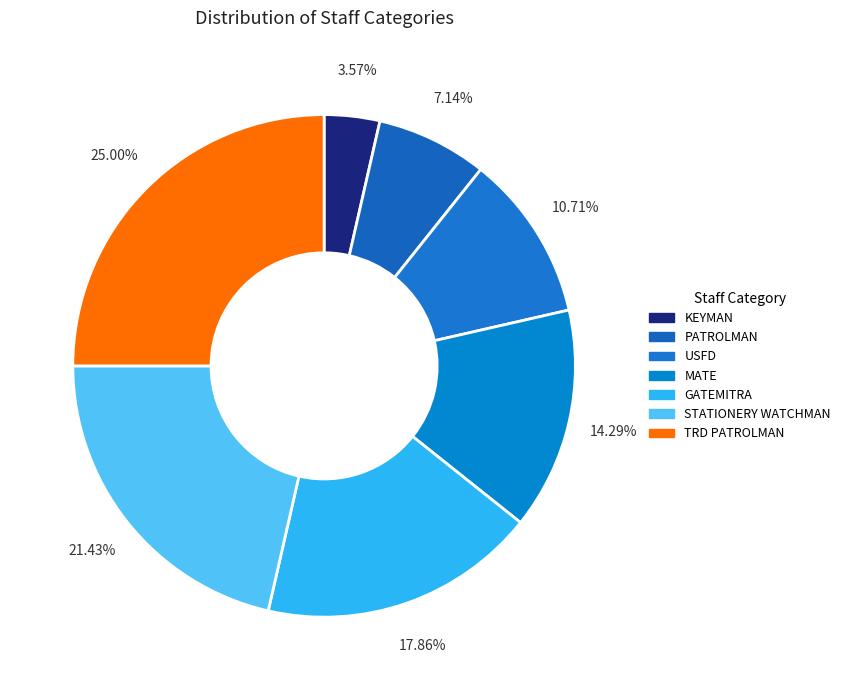

Is there any slice that represents more than half of the pie?

No